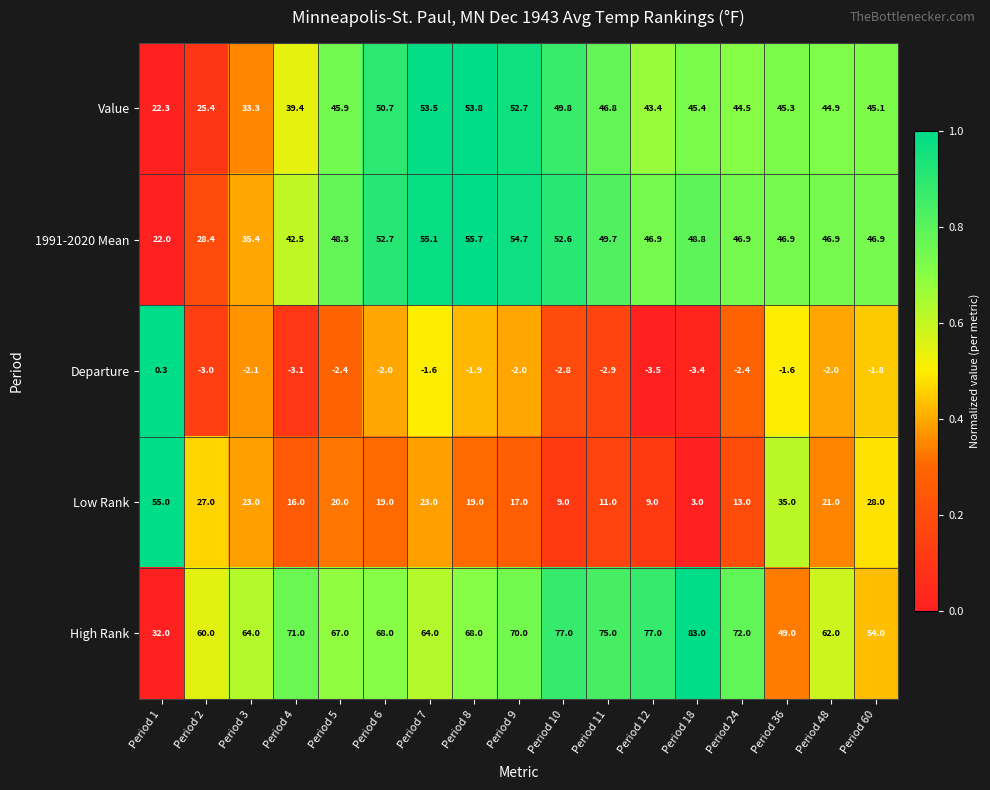

What is the sum of the Low Rank values at Period 6 and Period 10?

28.0